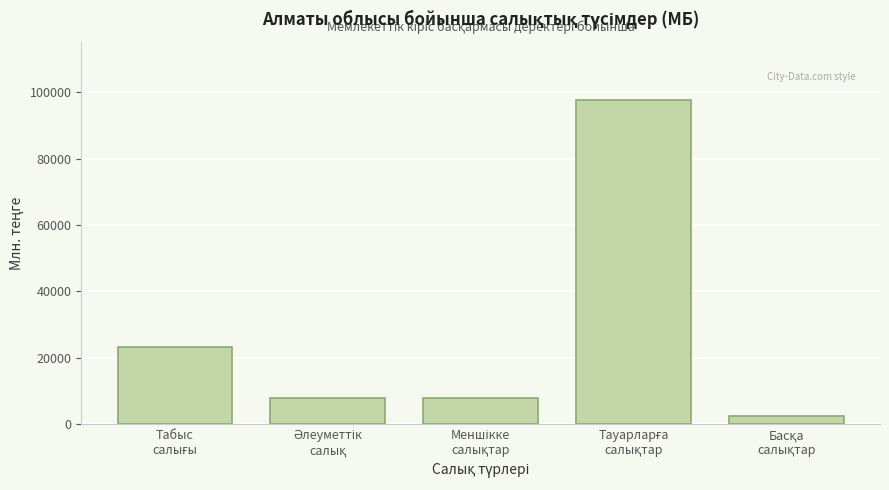

What is the value of the 4th bar from the left?

97571.9